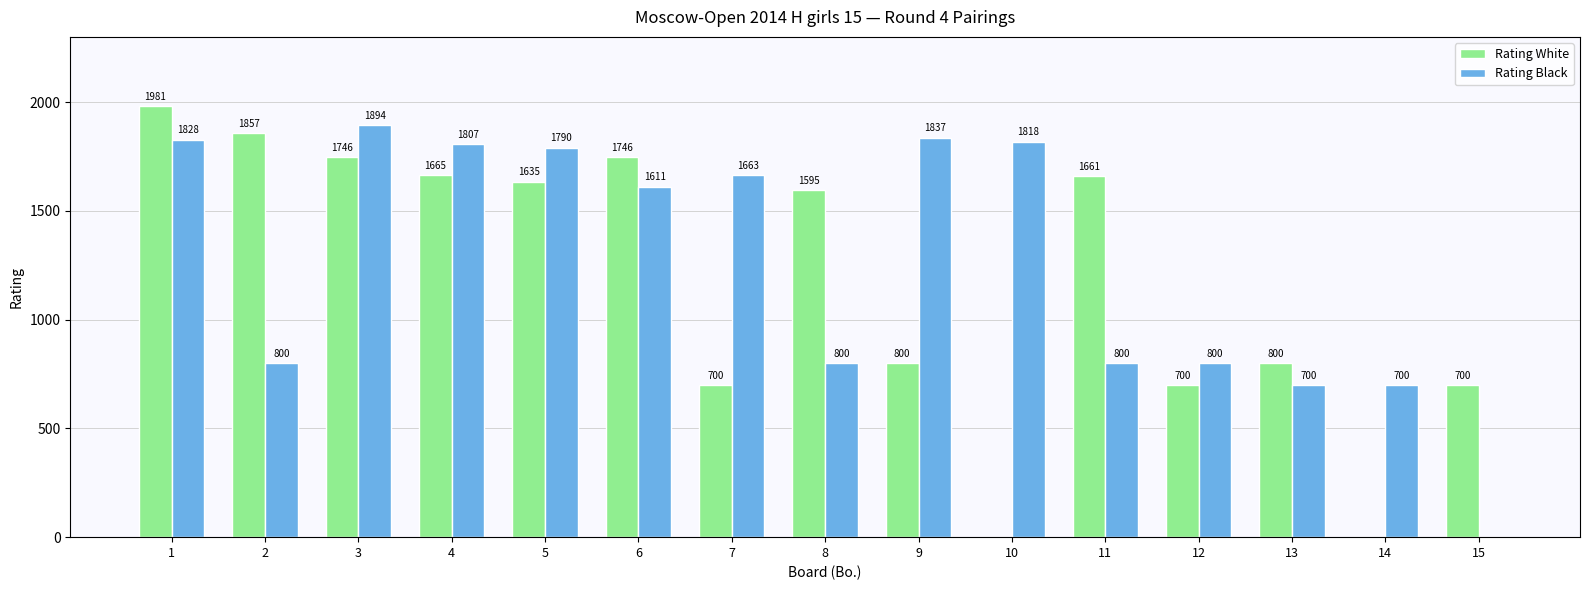

Does the chart contain stacked bars?

No